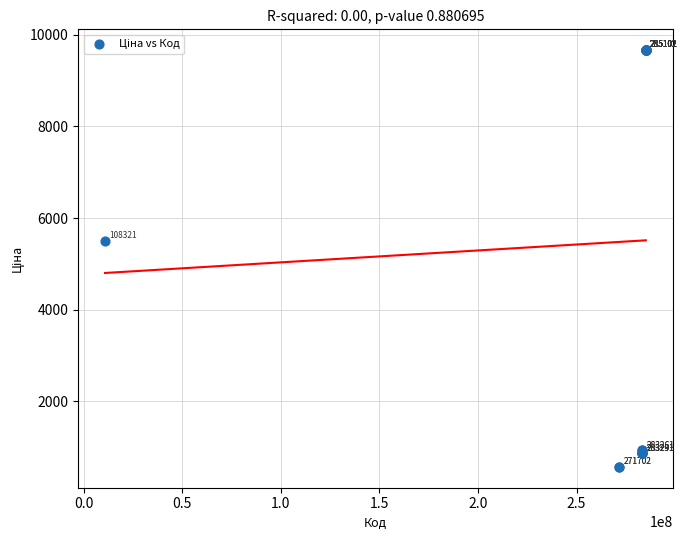

What Y value in the scatter plot is closest to 5118?

5497.3